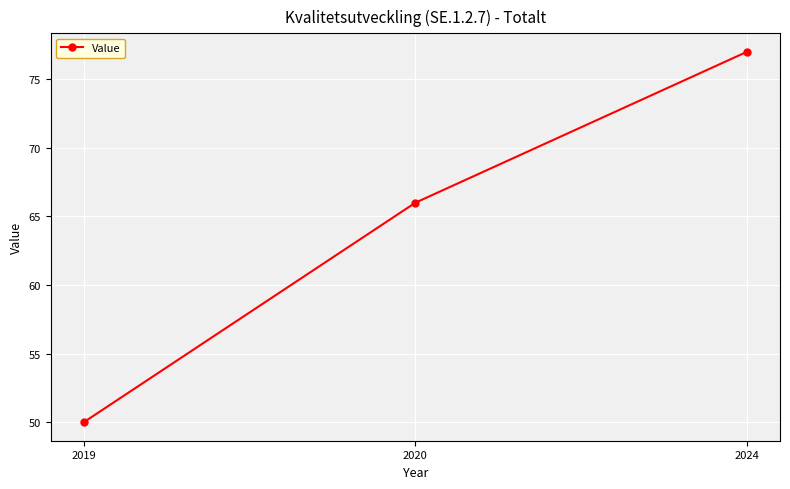

Count the values in the range 50 to 77.

3